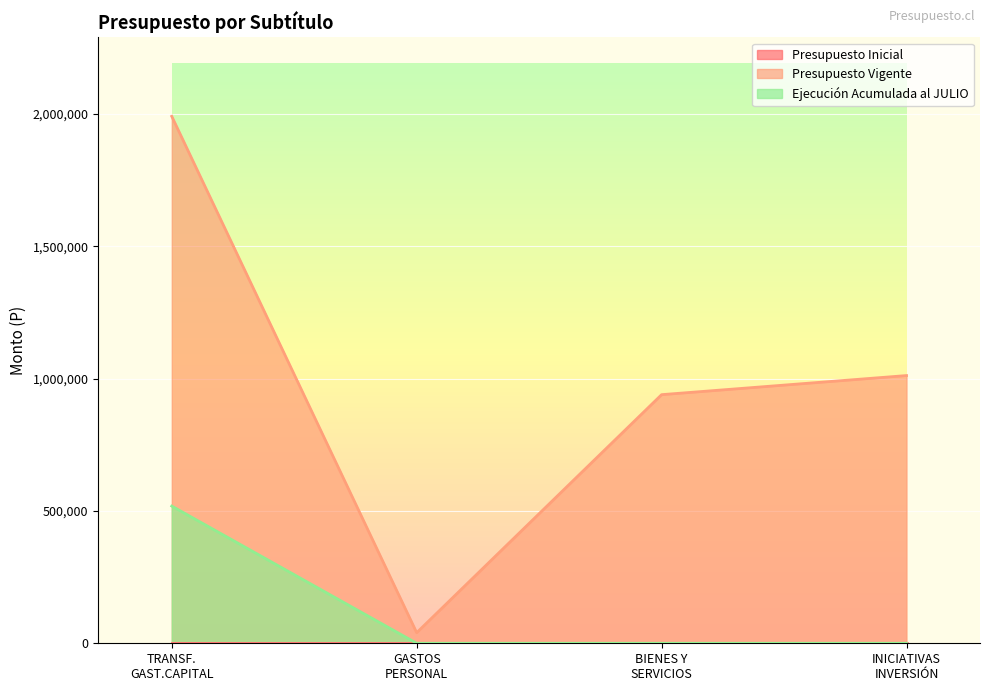

What is the difference between the maximum and minimum values in the Presupuesto Vigente series?

1950386